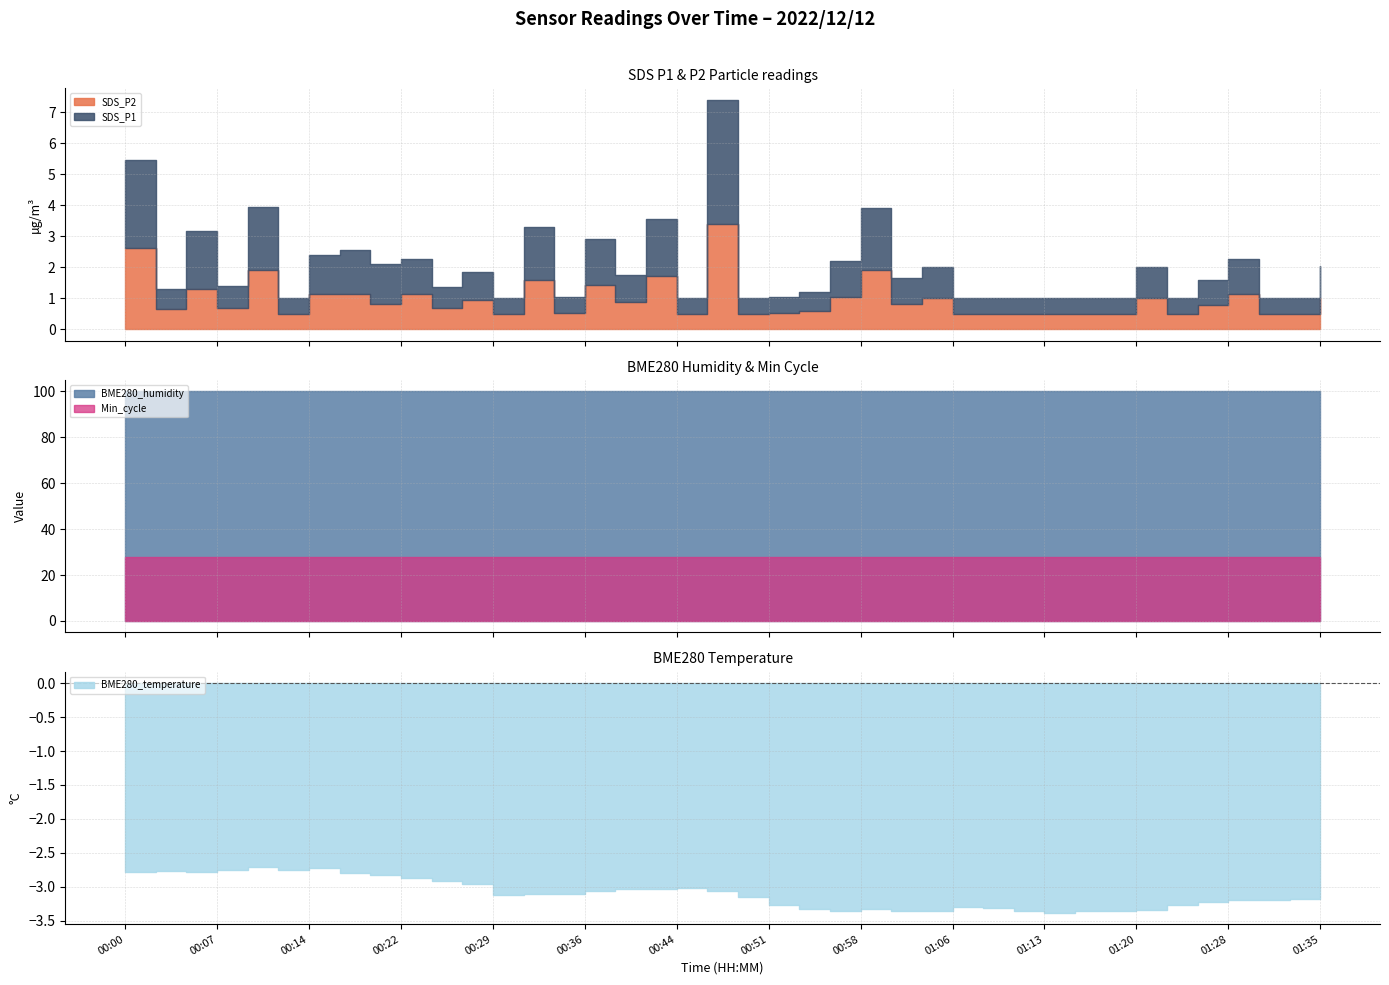

Where is Min_cycle nearest to the value 28?

00:00